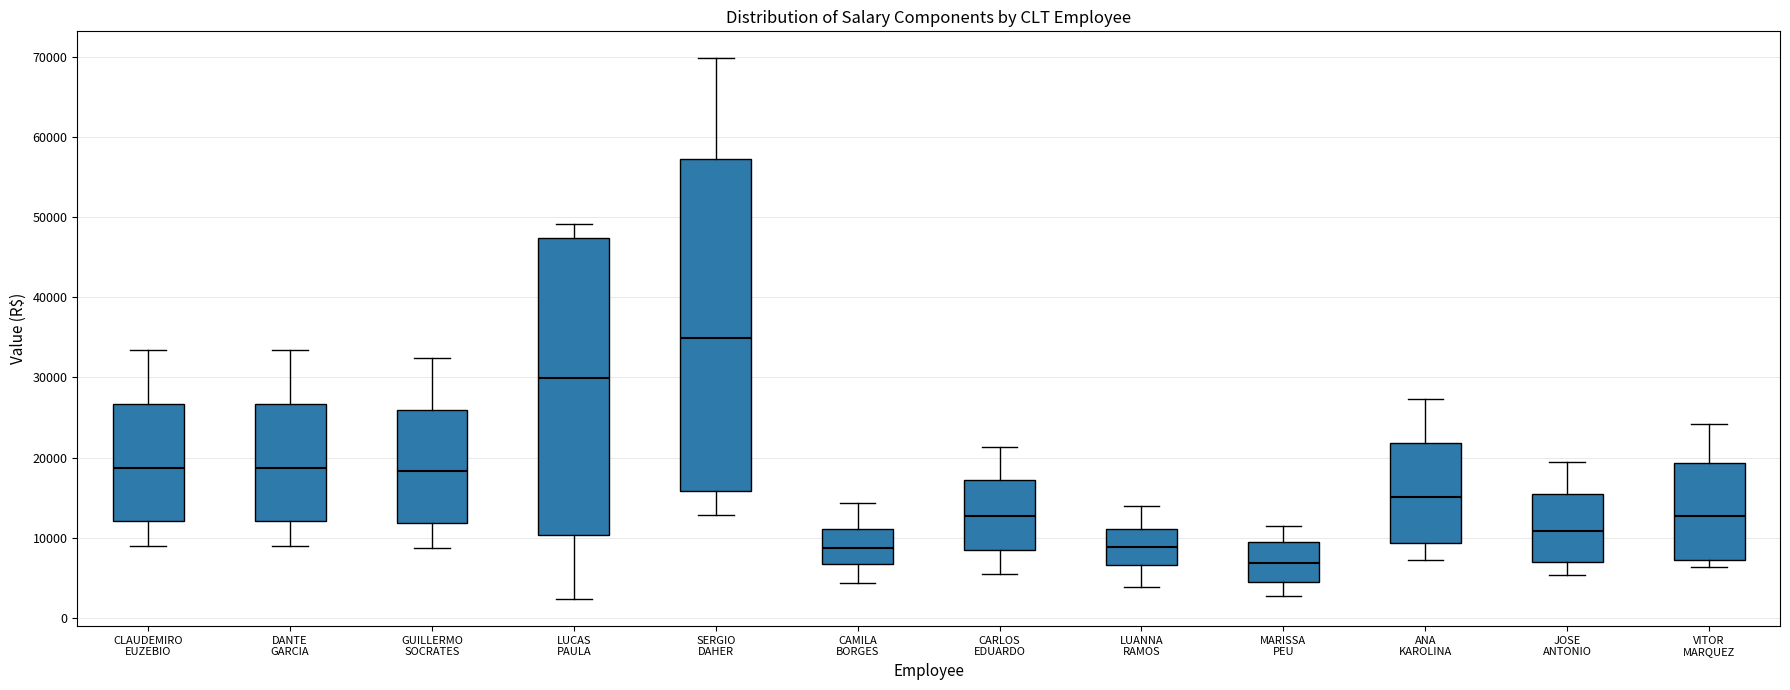

Reading left to right, read every box against the y-axis: the position of its median line, the range the box covers, and the ends of its whiskers. The values are not printed on the chart, so give them approximately, as read against the axis.

CLAUDEMIRO EUZEBIO: median 19000, box 12000 to 27000, whiskers 9000 to 33000
DANTE GARCIA: median 19000, box 12000 to 27000, whiskers 9000 to 33000
GUILLERMO SOCRATES: median 18000, box 12000 to 26000, whiskers 9000 to 32000
LUCAS PAULA: median 30000, box 10000 to 47000, whiskers 2000 to 49000
SERGIO DAHER: median 35000, box 16000 to 57000, whiskers 13000 to 70000
CAMILA BORGES: median 9000, box 7000 to 11000, whiskers 4000 to 14000
CARLOS EDUARDO: median 13000, box 8000 to 17000, whiskers 5000 to 21000
LUANNA RAMOS: median 9000, box 7000 to 11000, whiskers 4000 to 14000
MARISSA PEU: median 7000, box 4000 to 9000, whiskers 3000 to 11000
ANA KAROLINA: median 15000, box 9000 to 22000, whiskers 7000 to 27000
JOSE ANTONIO: median 11000, box 7000 to 15000, whiskers 5000 to 20000
VITOR MARQUEZ: median 13000, box 7000 to 19000, whiskers 6000 to 24000